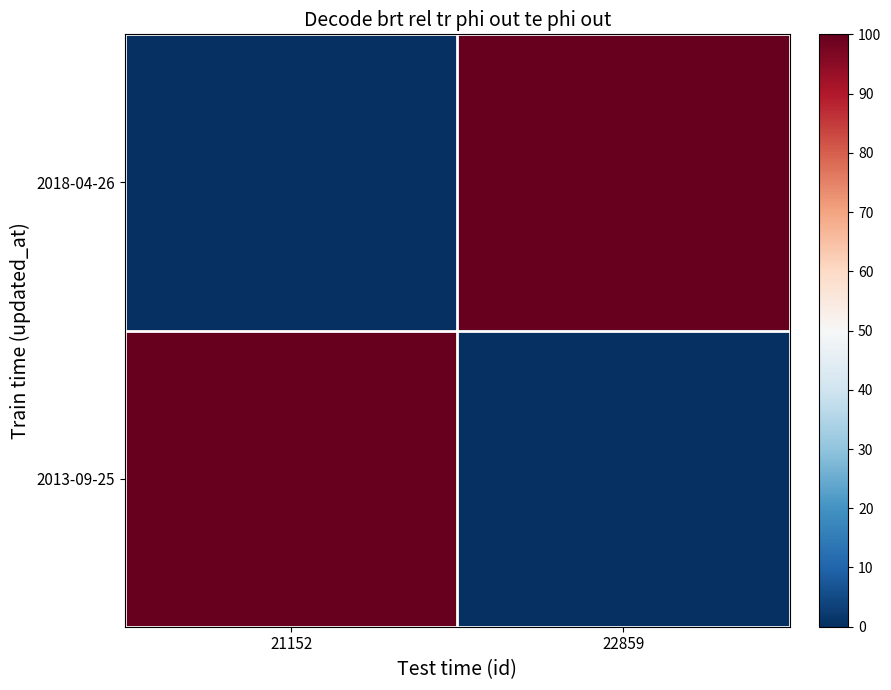

Between 22859 and 21152, which is larger?

22859